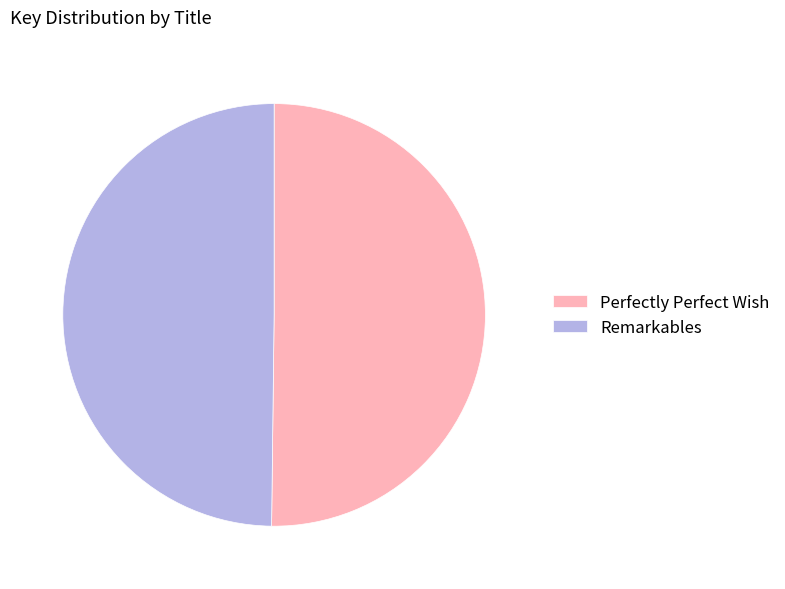

The Remarkables slice represents 50% of the pie. True or false?

True